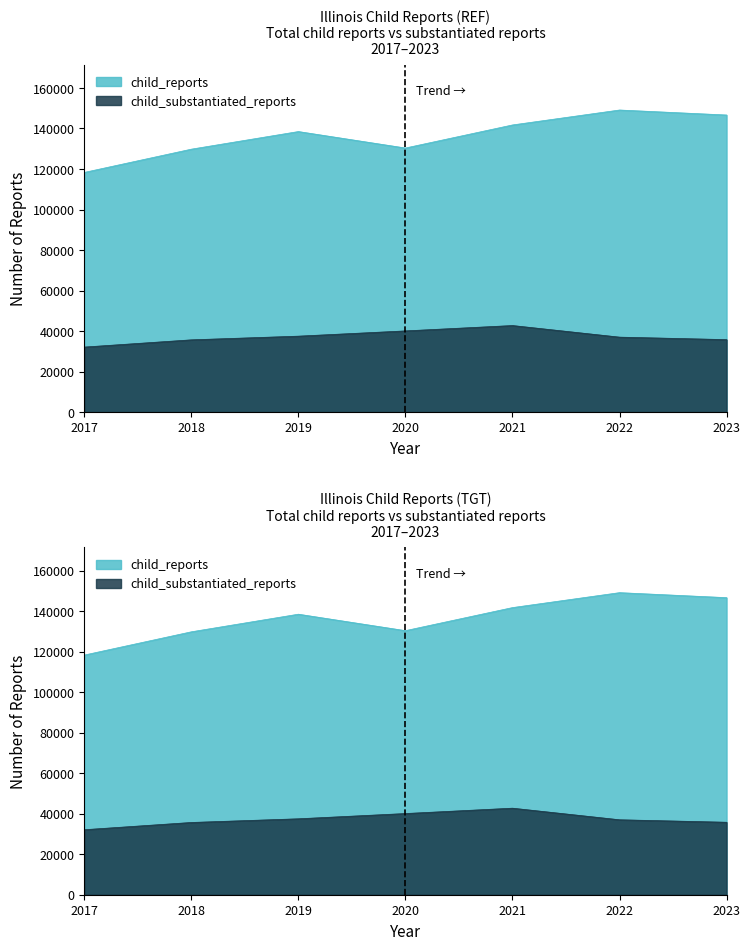

True or false: child_reports and child_substantiated_reports cross at least once.

False